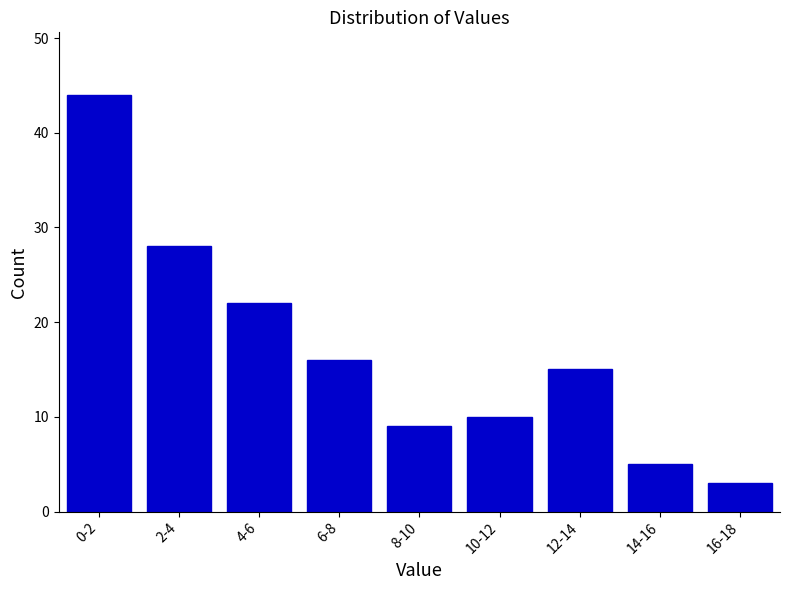

Reading right to left, transcribe all the data shown in this chart.

16-18=3	14-16=5	12-14=15	10-12=10	8-10=9	6-8=16	4-6=22	2-4=28	0-2=44